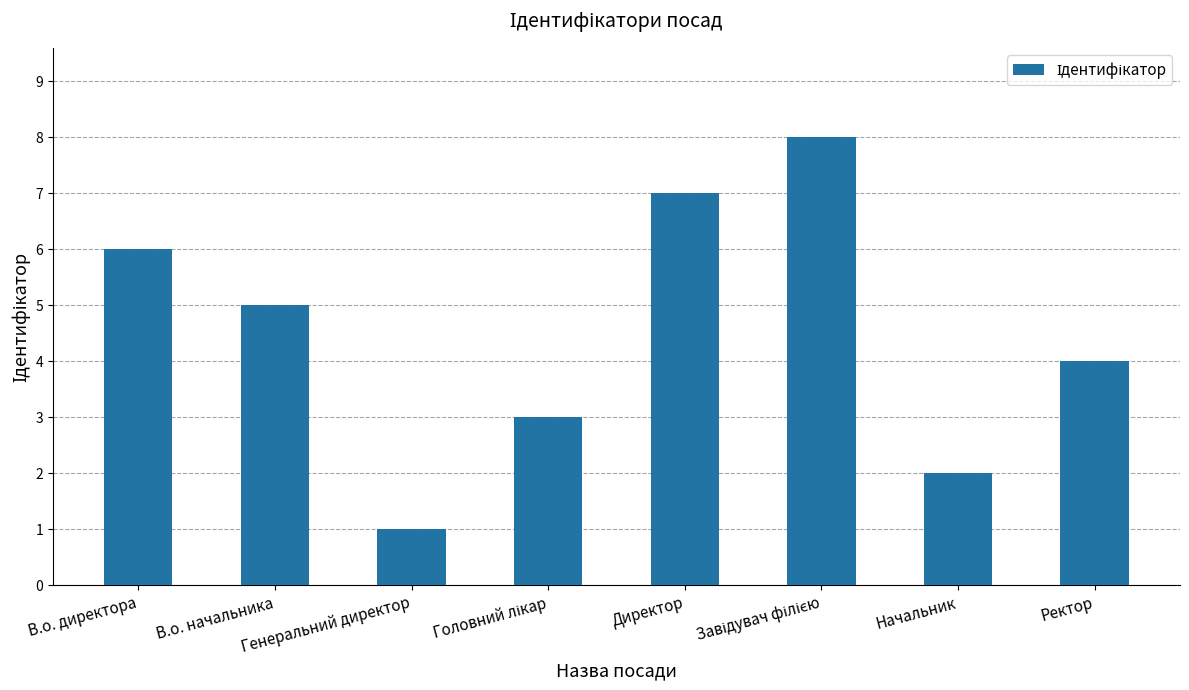

True or false: the data shows 4 at Ректор.

True